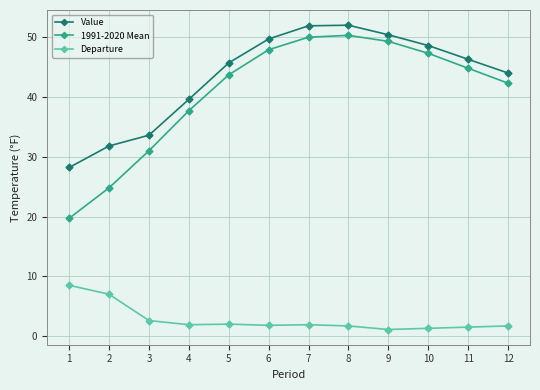

List the series in order of their peak value, highest first.

Value, 1991-2020 Mean, Departure